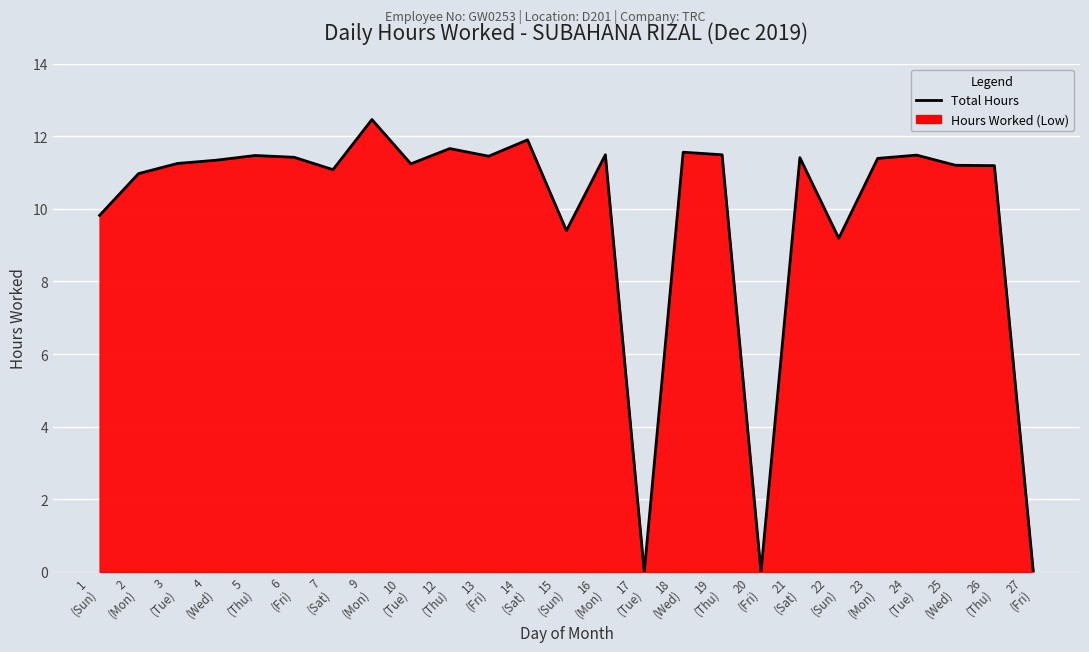

Reading left to right, what are all the values shown in this chart?

1
(Sun)=9.8	2
(Mon)=11.0	3
(Tue)=11.2	4
(Wed)=11.3	5
(Thu)=11.5	6
(Fri)=11.4	7
(Sat)=11.1	9
(Mon)=12.5	10
(Tue)=11.2	12
(Thu)=11.7	13
(Fri)=11.4	14
(Sat)=11.9	15
(Sun)=9.4	16
(Mon)=11.5	17
(Tue)=0.0	18
(Wed)=11.6	19
(Thu)=11.5	20
(Fri)=0.0	21
(Sat)=11.4	22
(Sun)=9.2	23
(Mon)=11.4	24
(Tue)=11.5	25
(Wed)=11.2	26
(Thu)=11.2	27
(Fri)=0.0